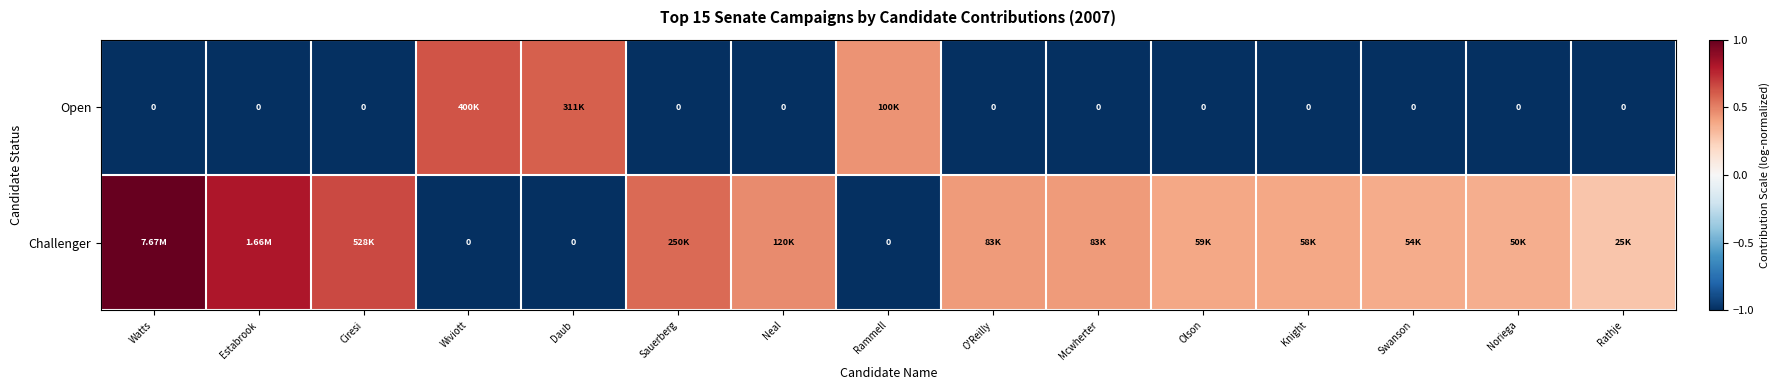

At which category is the sum across all series the highest?

Watts